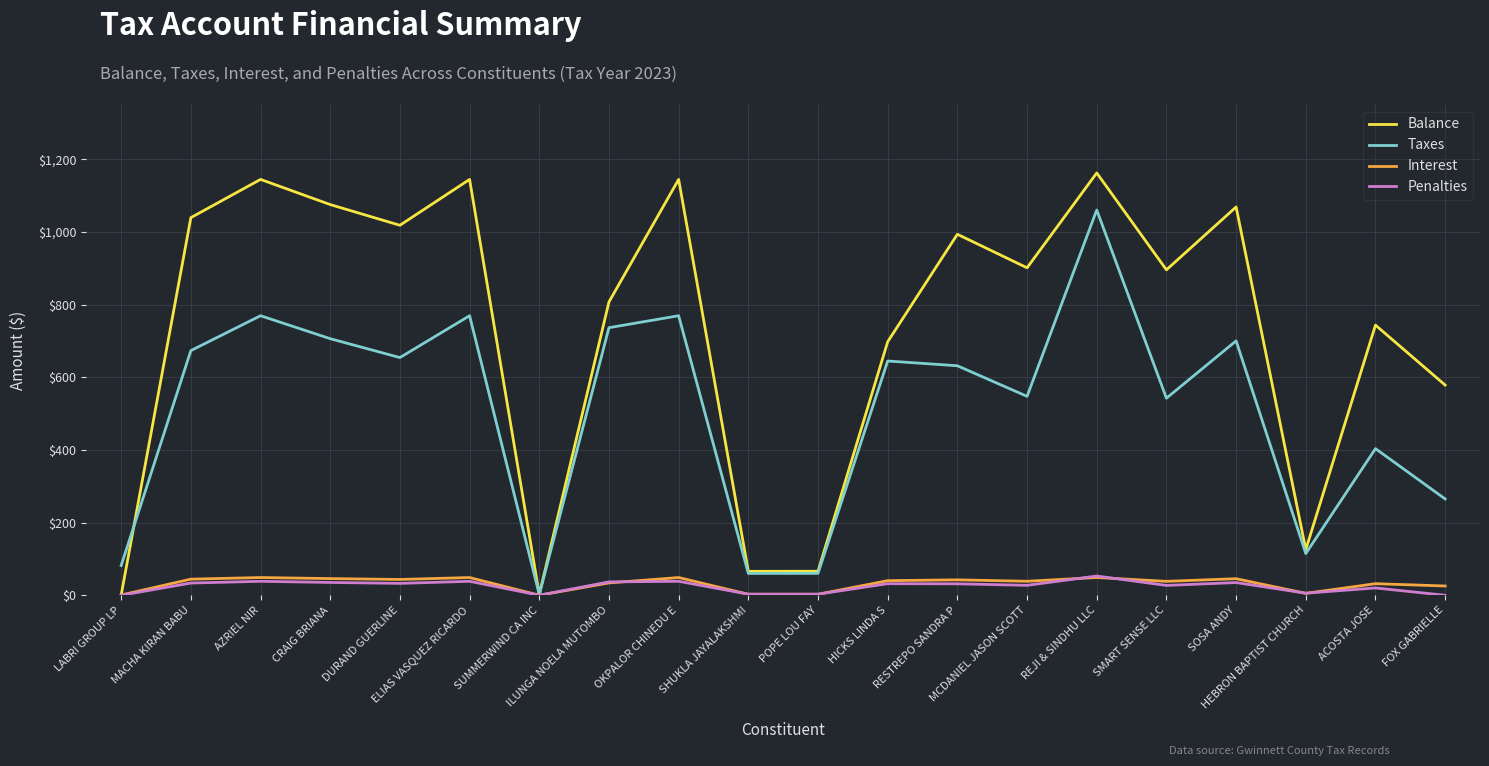

How many interior local valleys does the Taxes series have?

6